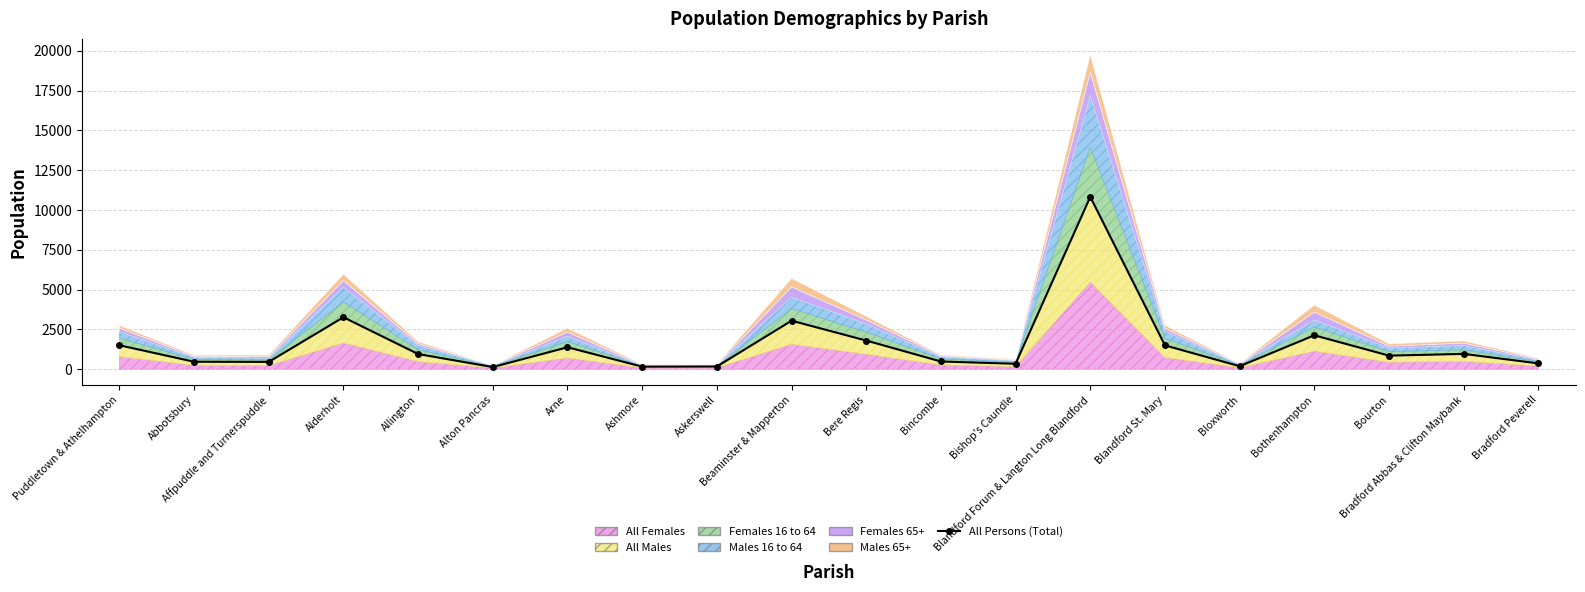

Between Bradford Peverell and Blandford Forum & Langton Long Blandford, which is larger?

Blandford Forum & Langton Long Blandford